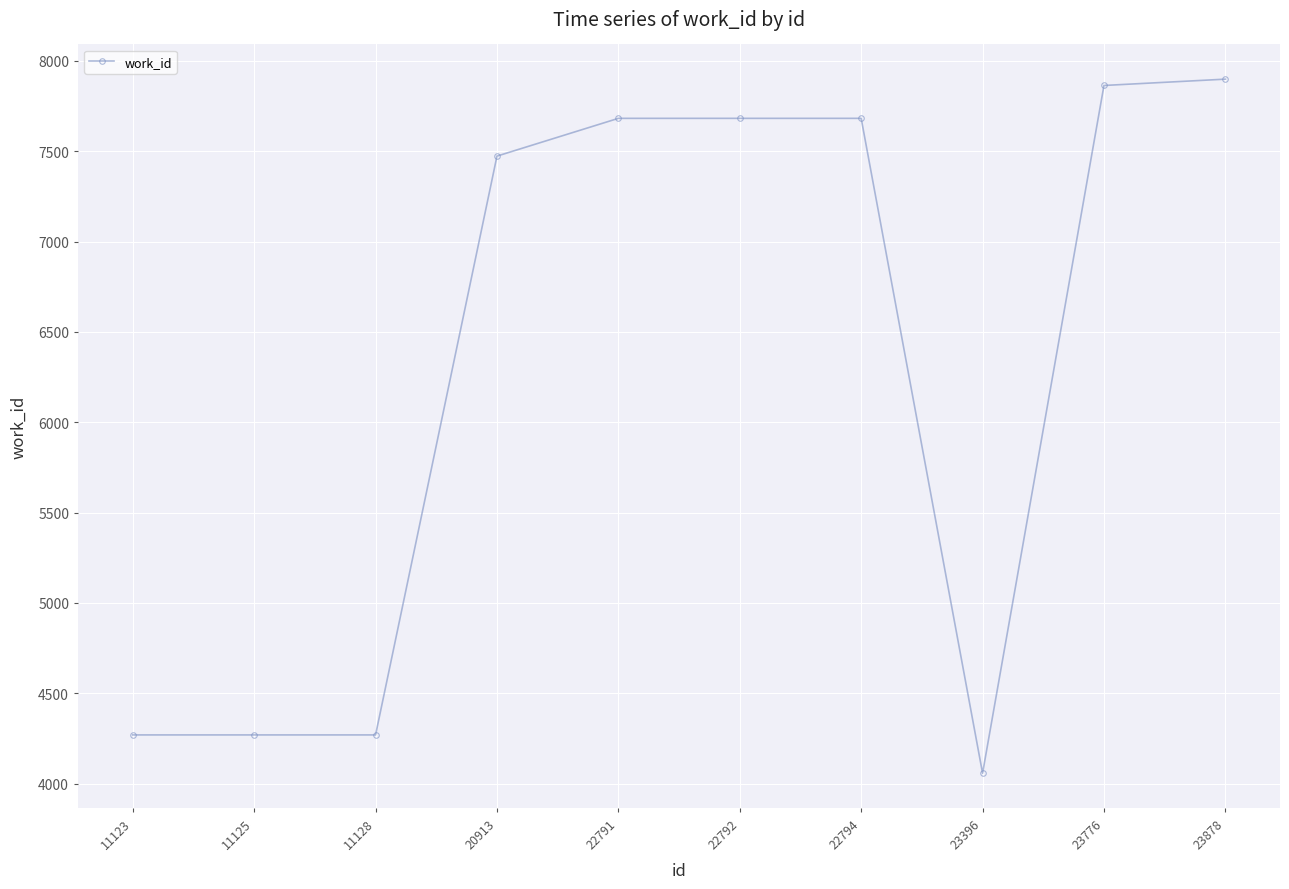

The chart shows a value of 2619 at 23396. True or false?

False